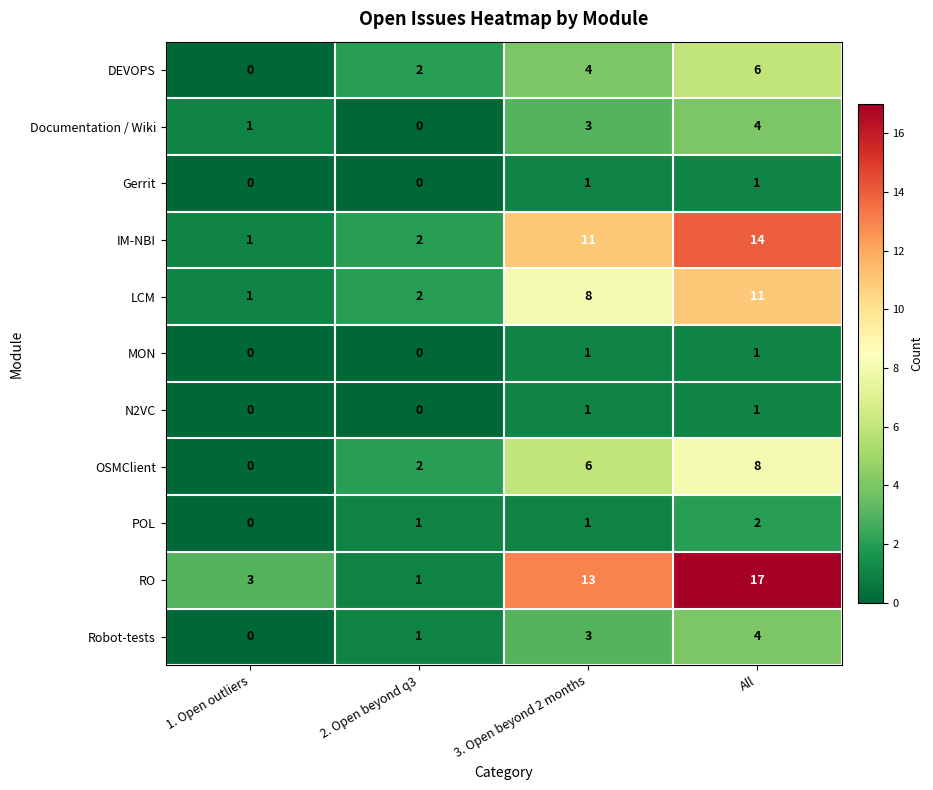

Is it true that OSMClient equals 0 at 1. Open outliers?

True